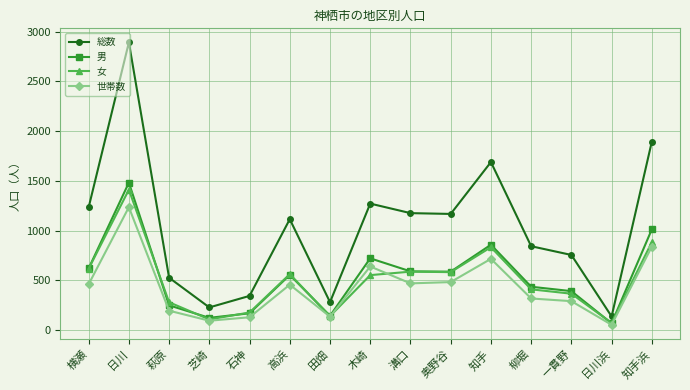

What is the maximum value shown in the chart?

2893